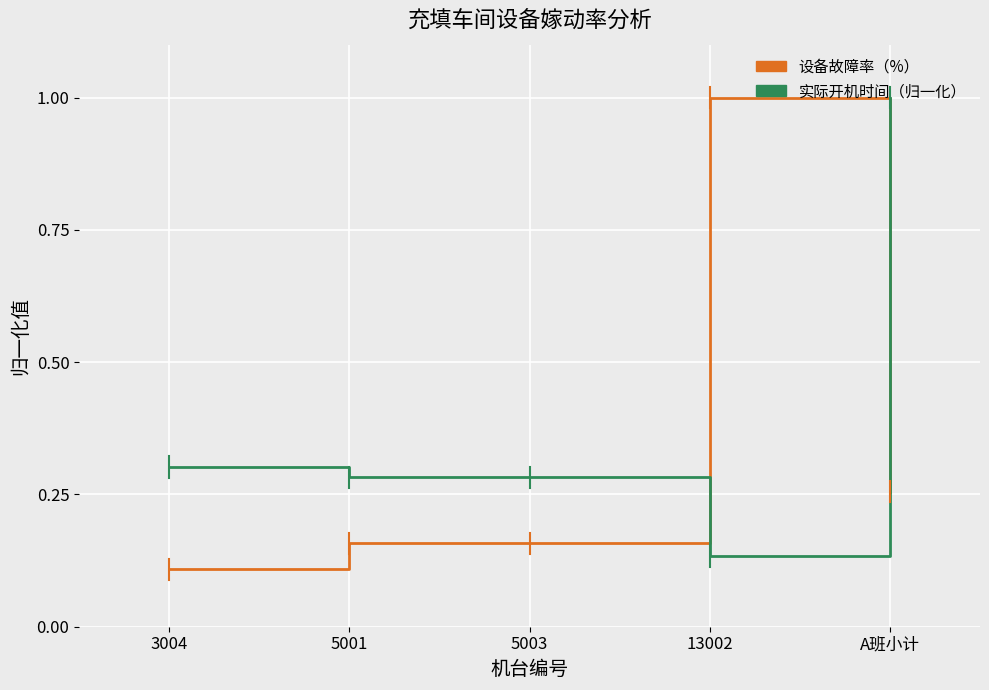

What is the difference between the highest and lowest values at 13002?

0.9